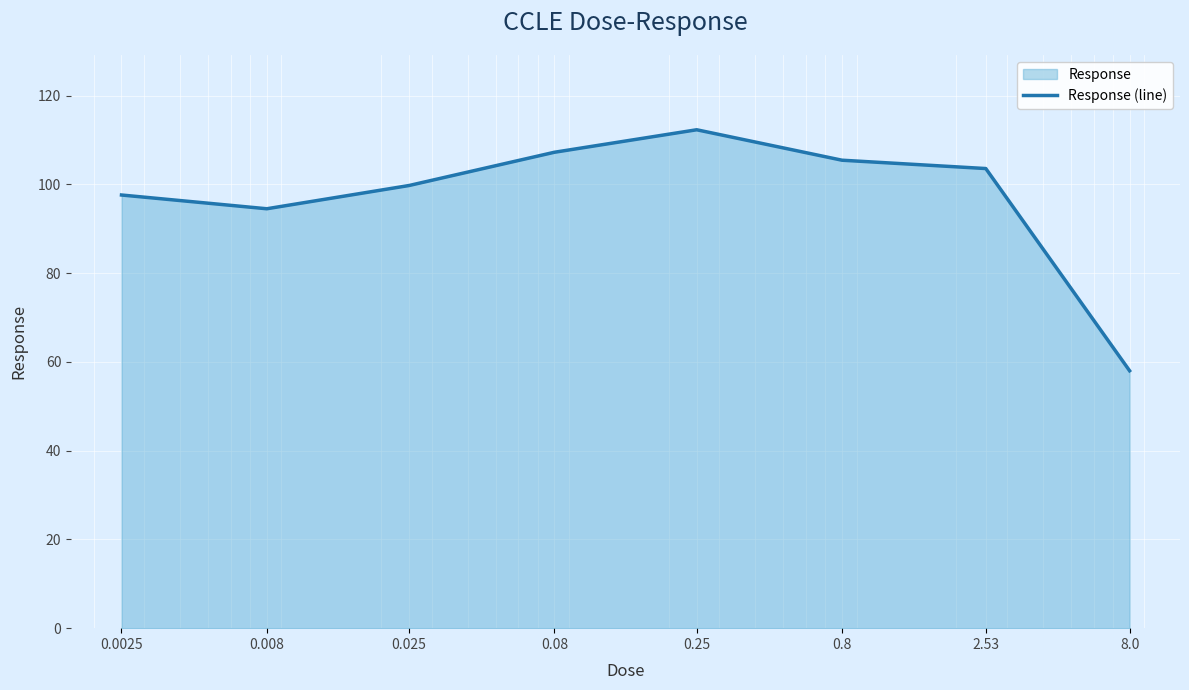

Is it true that the value at 0.8 is 35.1?

False